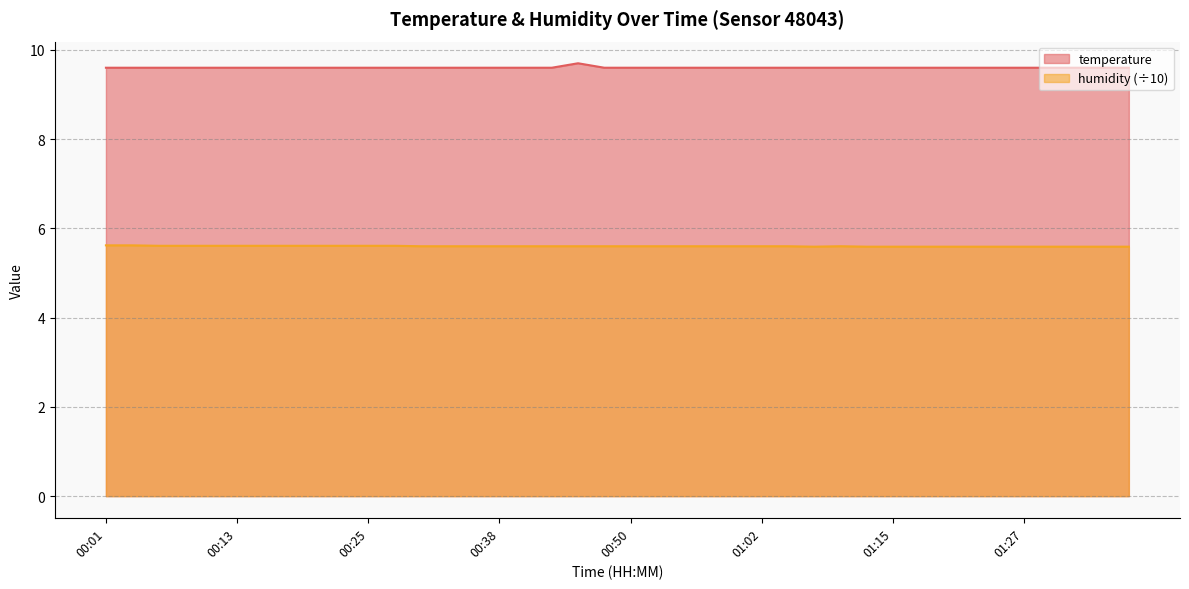

What is the total value across all series at 00:01?

15.2